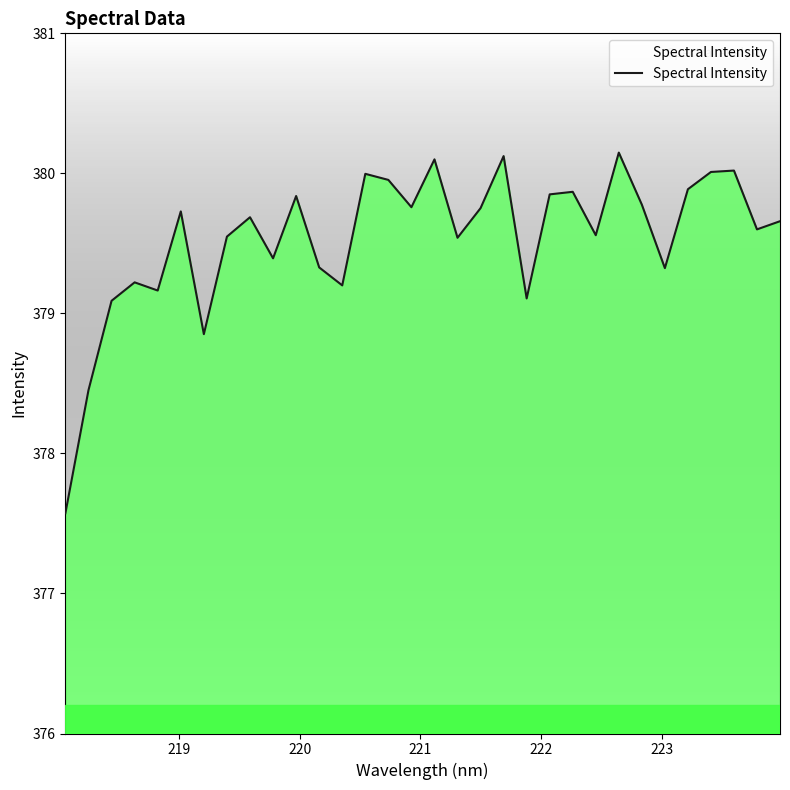

Does the chart have visible grid lines?

No